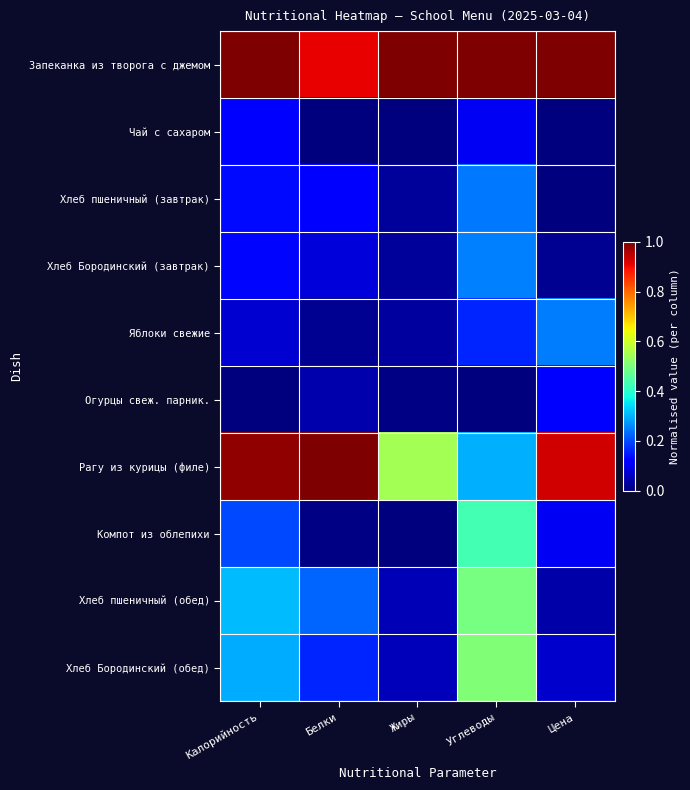

Between Калорийность and Жиры, which series saw the biggest shift?

Рагу из курицы (филе)